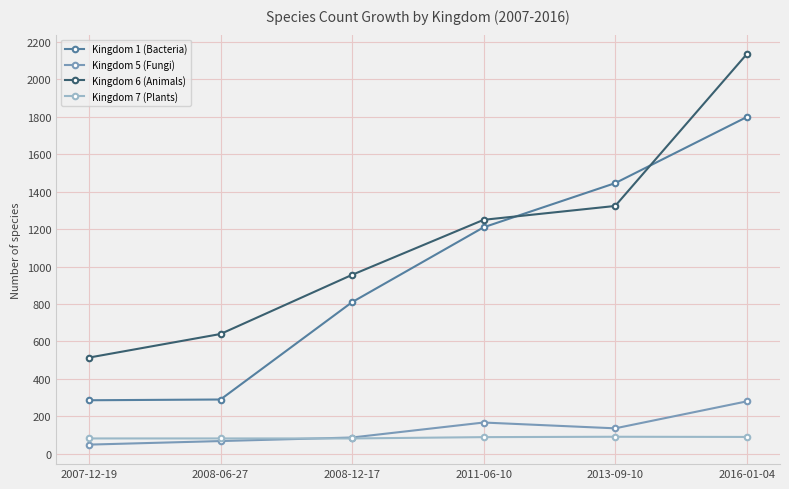

What is the value of the Kingdom 1 (Bacteria) point at the 4th from the left?

1210